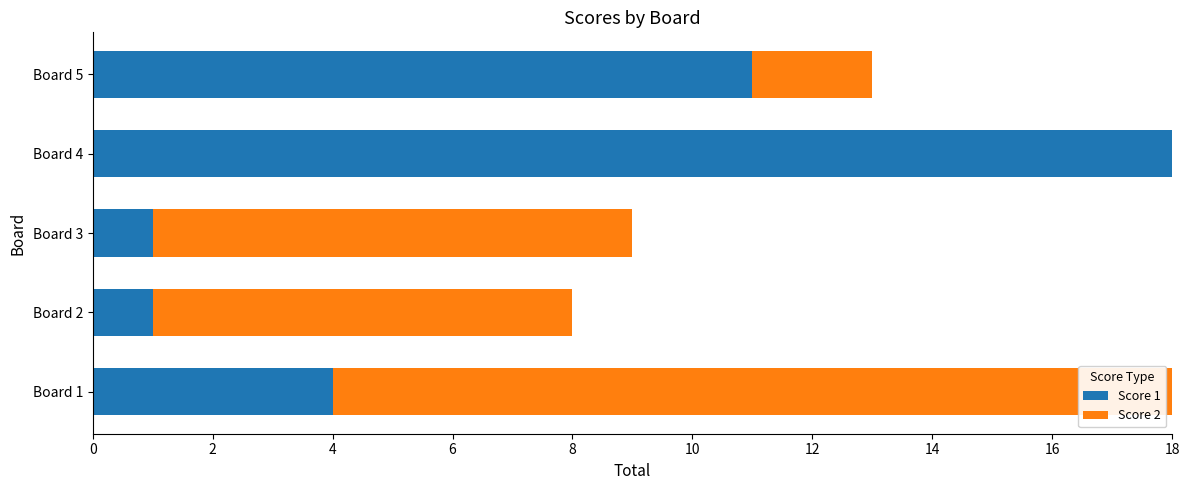

What are all the series names shown in the legend?

Score 1, Score 2